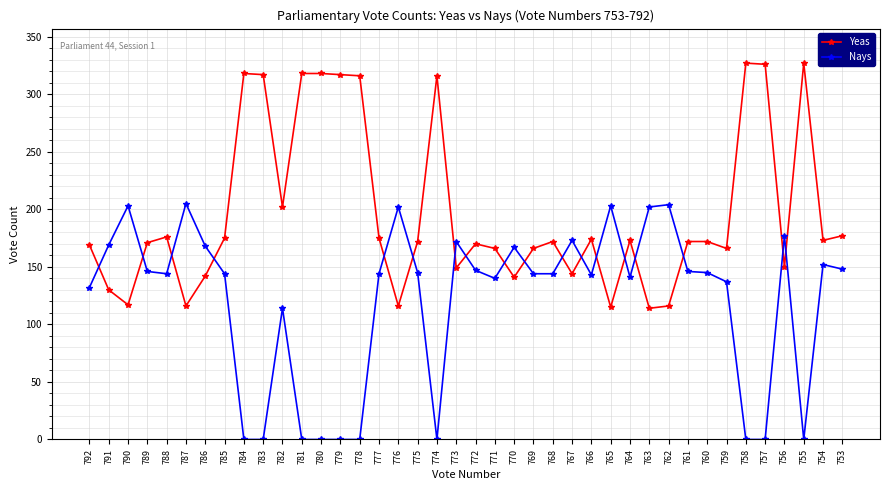

Which series has the largest total across all categories?

Yeas